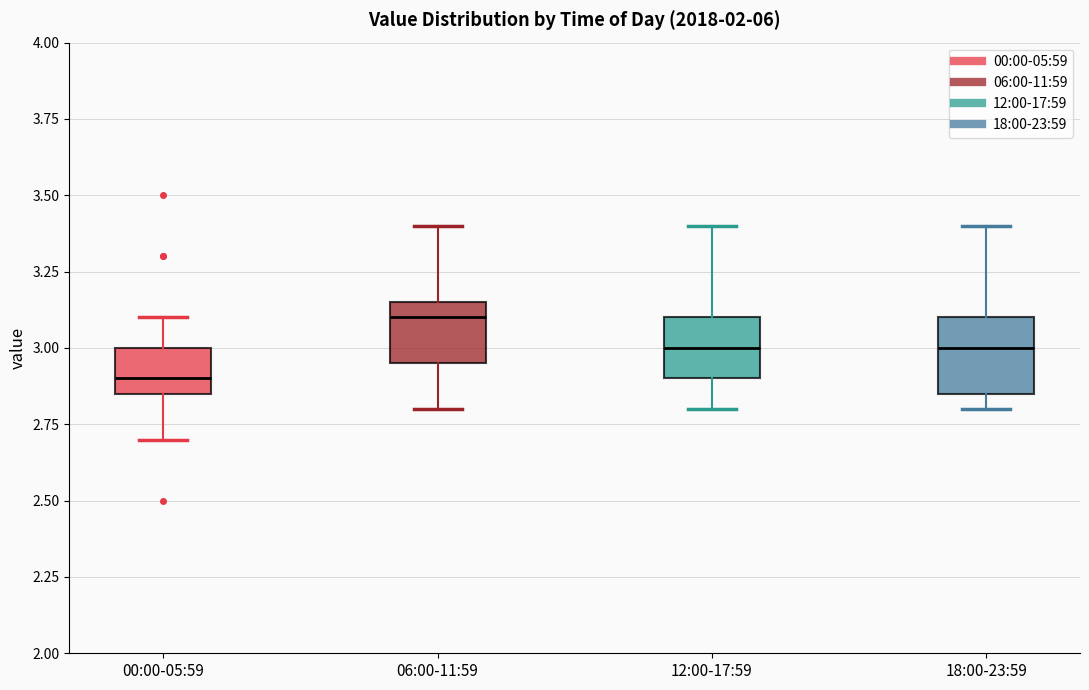

Which box has the highest median line?

06:00-11:59